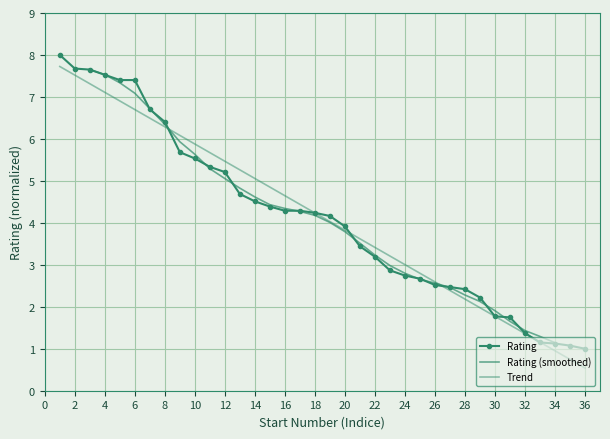

Reading right to left, list all the values displayed in this chart.

36=1.0	35=1.1	34=1.1	33=1.1	32=1.4	31=1.7	30=1.8	29=2.2	28=2.4	27=2.5	26=2.5	25=2.7	24=2.7	23=2.9	22=3.2	21=3.4	20=3.9	19=4.2	18=4.2	17=4.3	16=4.3	15=4.4	14=4.5	13=4.7	12=5.2	11=5.3	10=5.5	9=5.7	8=6.4	7=6.7	6=7.4	5=7.4	4=7.5	3=7.7	2=7.7	1=8.0